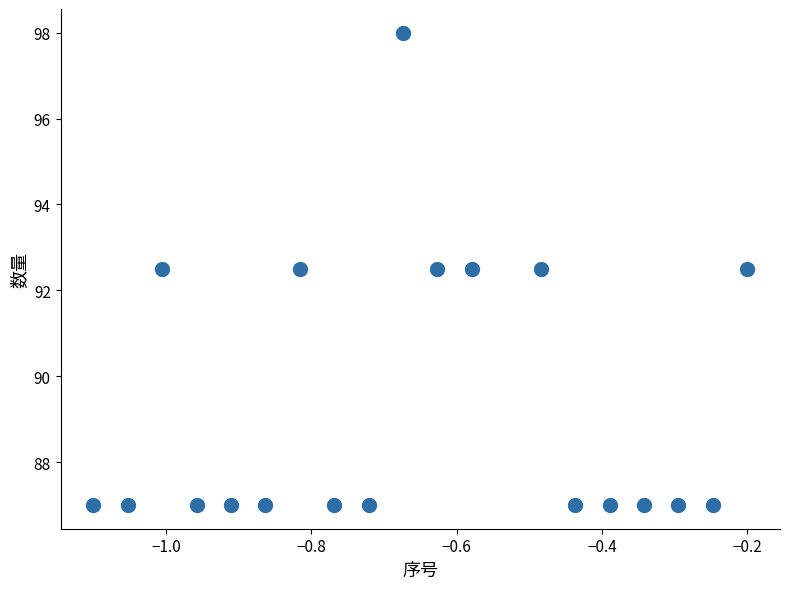

What is the range of X values (max minus min)?

0.9